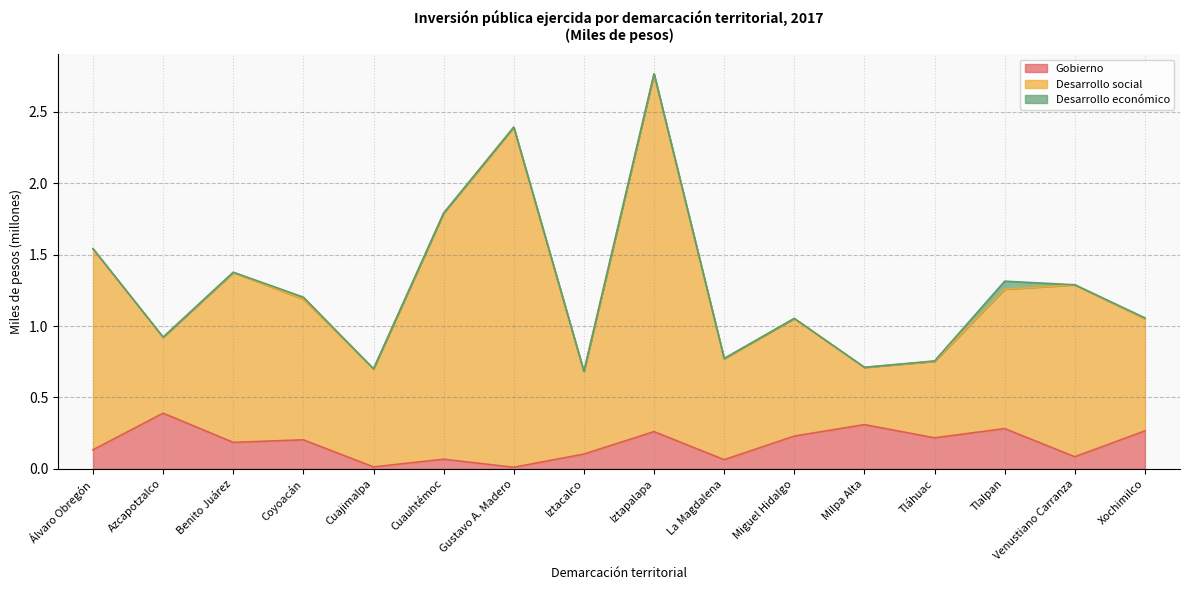

True or false: Desarrollo social and Gobierno intersect in this chart.

False